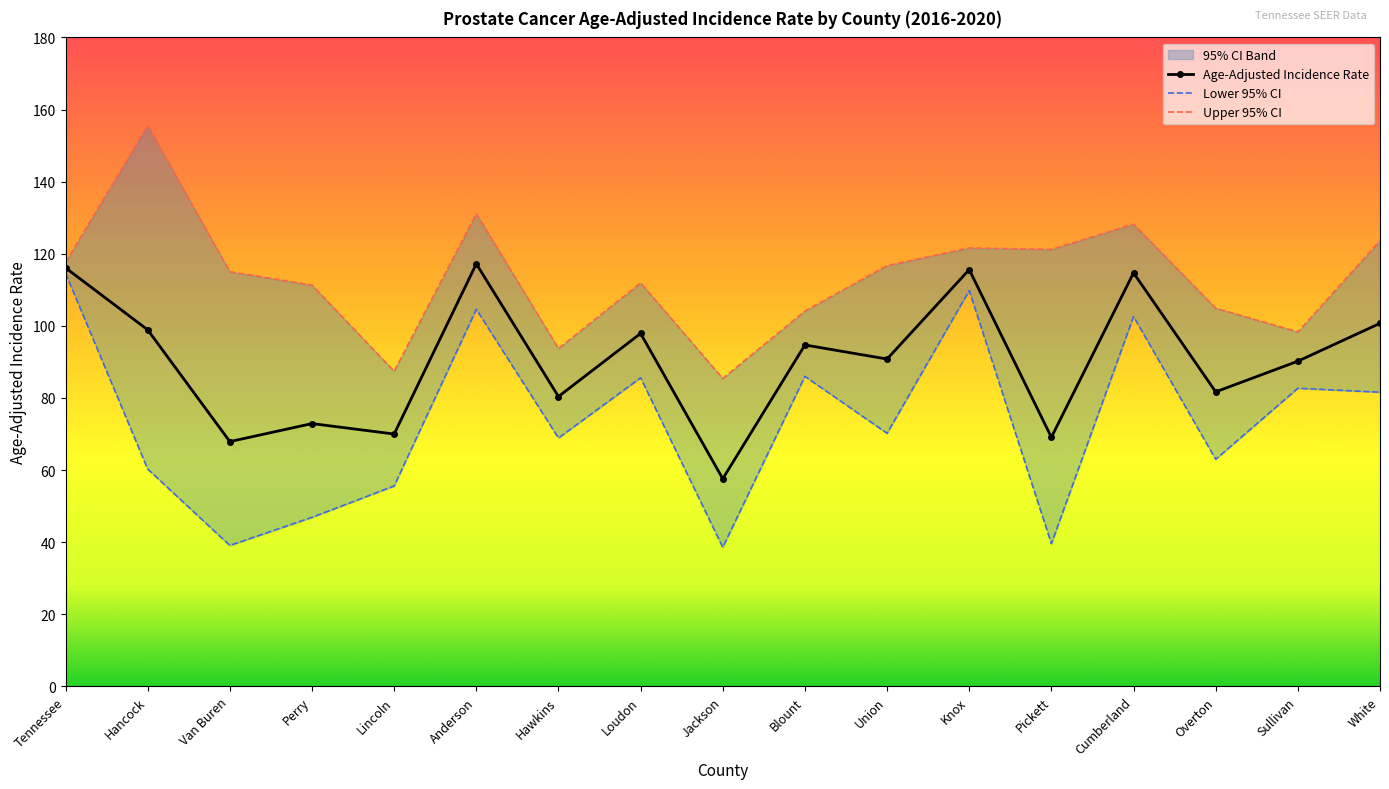

What position from the left is Sullivan?

16